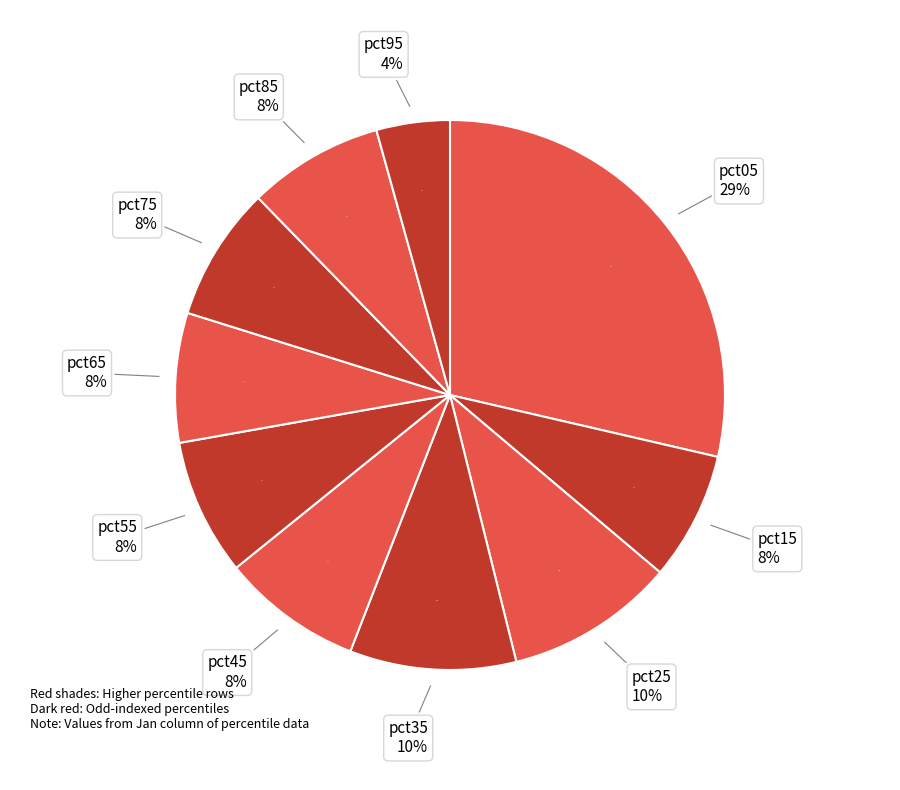

What percentage is the pct25 slice, to the nearest percent?

10%